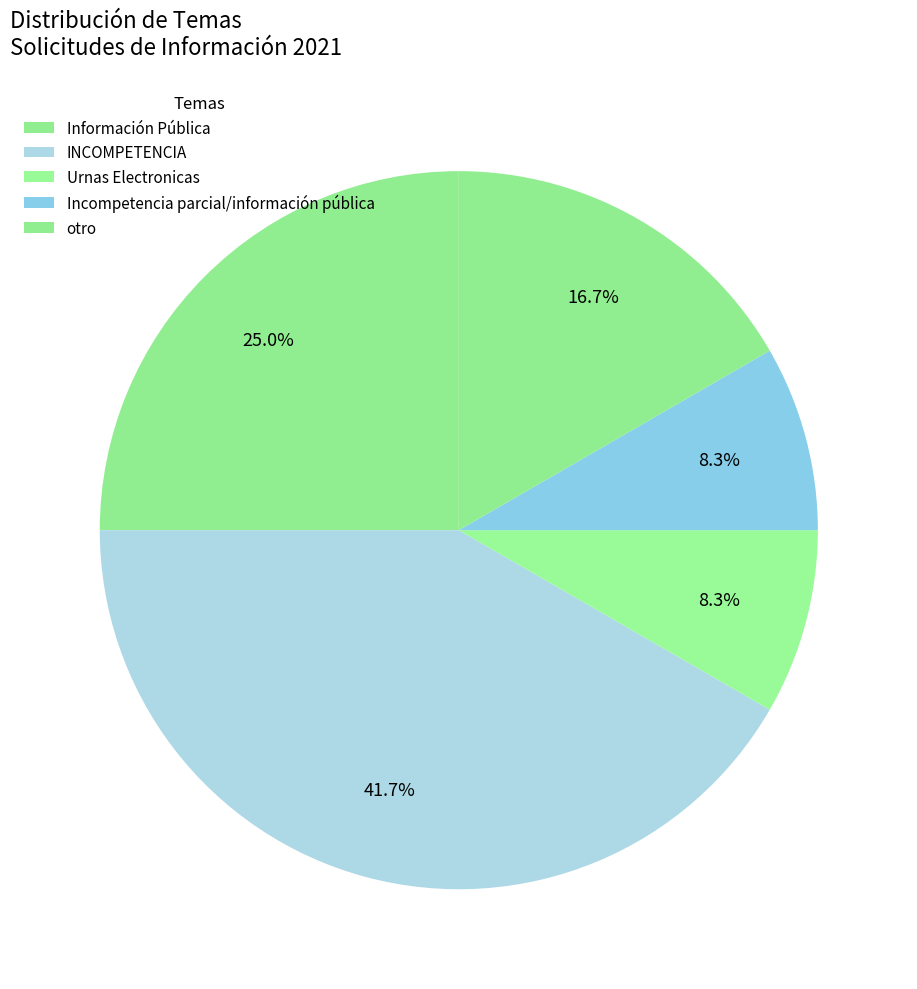

Rank the categories by value from highest to lowest.

INCOMPETENCIA, Información Pública, otro, Urnas Electronicas, Incompetencia parcial/información pública